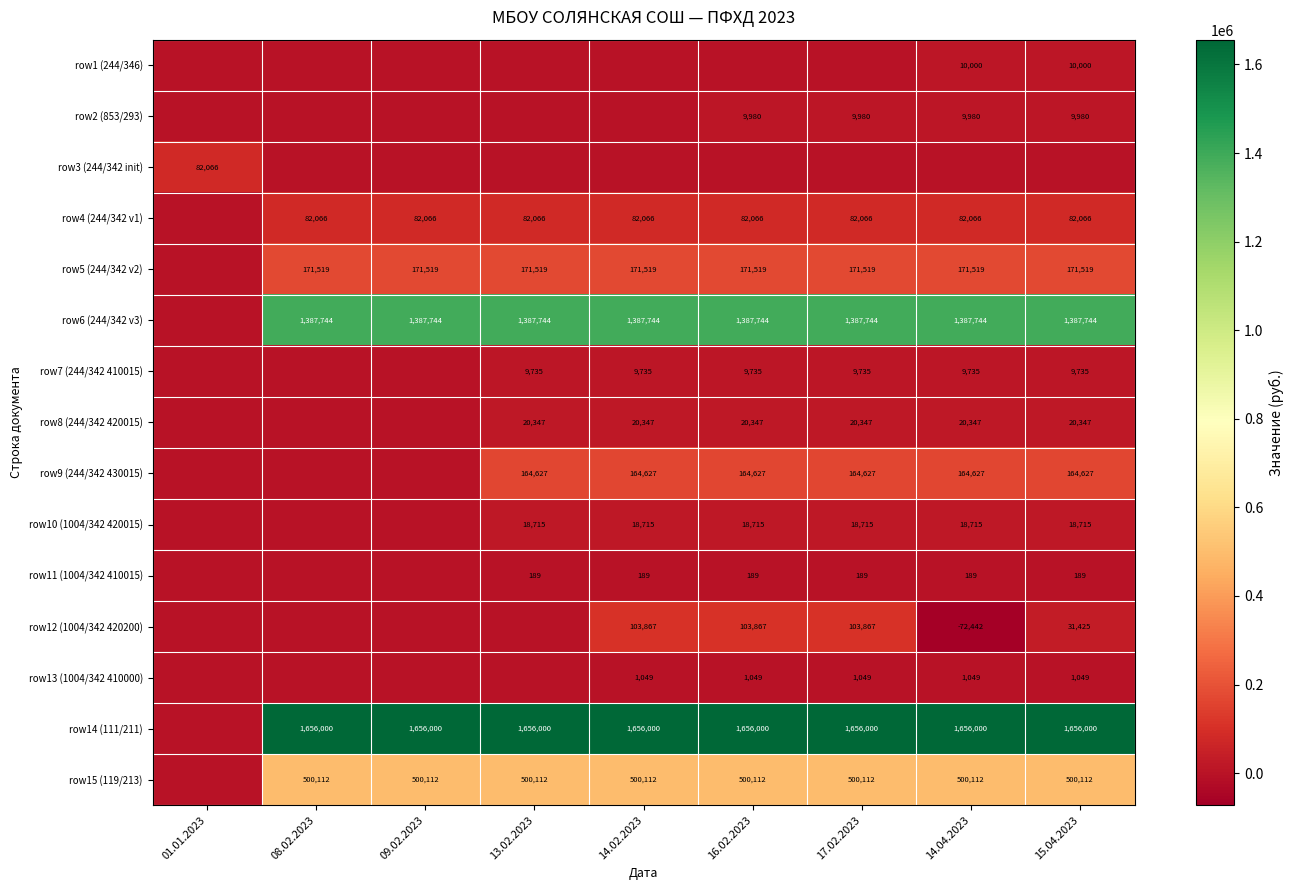

True or false: row4 (244/342 v1) has a value of 53560 at 09.02.2023.

False